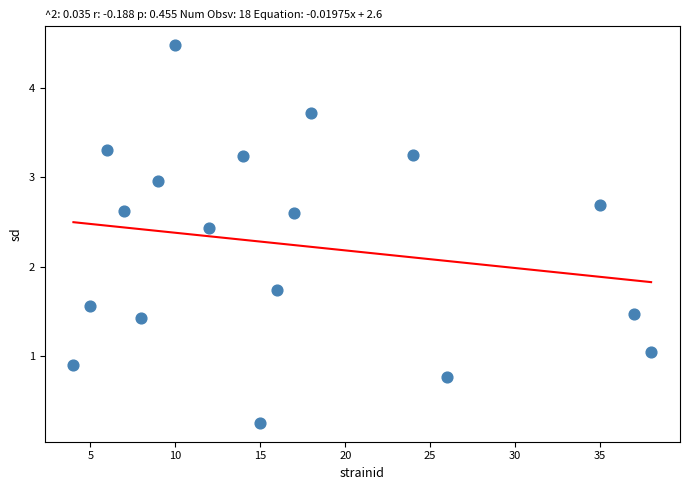

What Y value in the scatter plot is closest to 2?

1.7